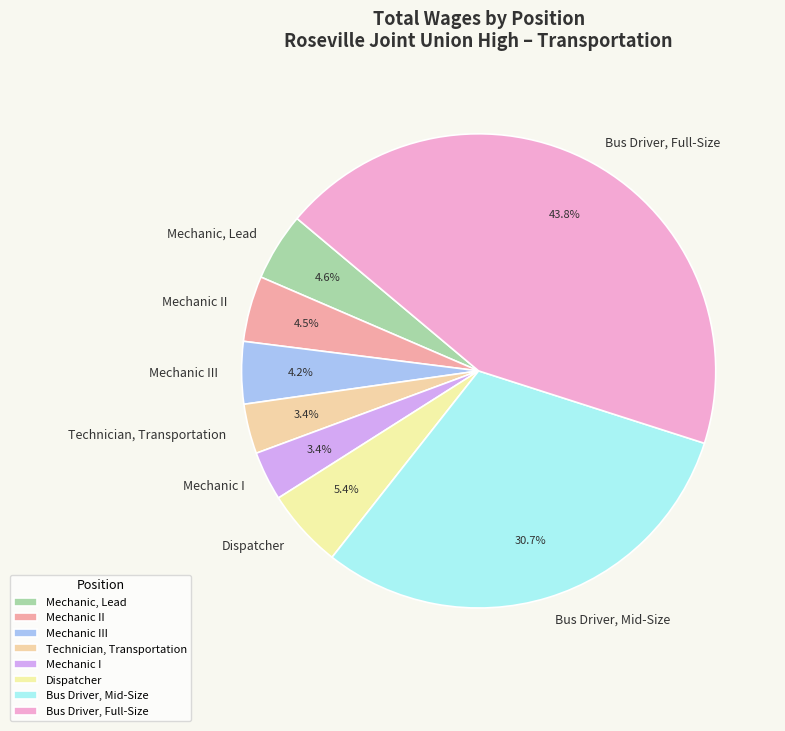

Which category has the biggest portion of the pie?

Bus Driver, Full-Size